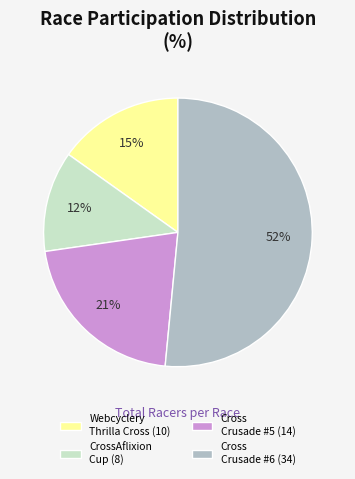

Between Cross Crusade #6 (34) and Cross Crusade #5 (14), which is larger?

Cross Crusade #6 (34)